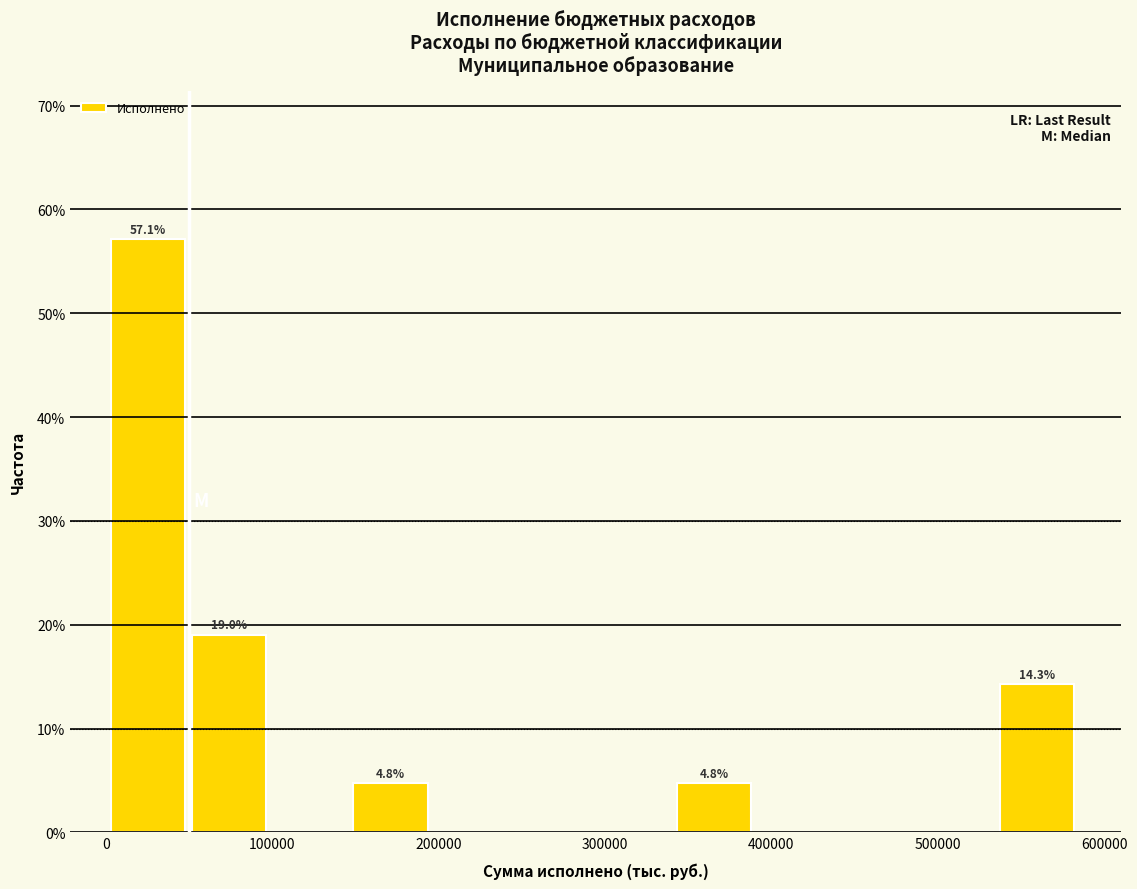

Over which range of the x-axis is the bar tallest?

0 to 50000